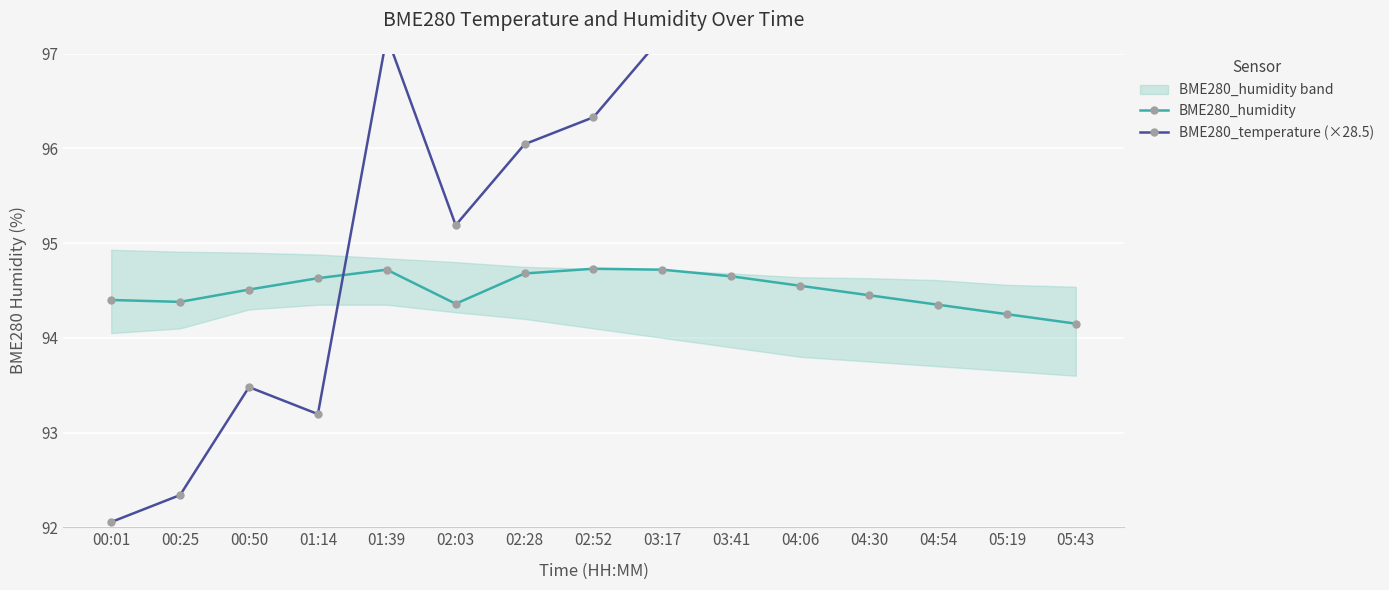

Rank the series by their maximum value, from highest to lowest.

BME280_temperature (×28.5), BME280_humidity